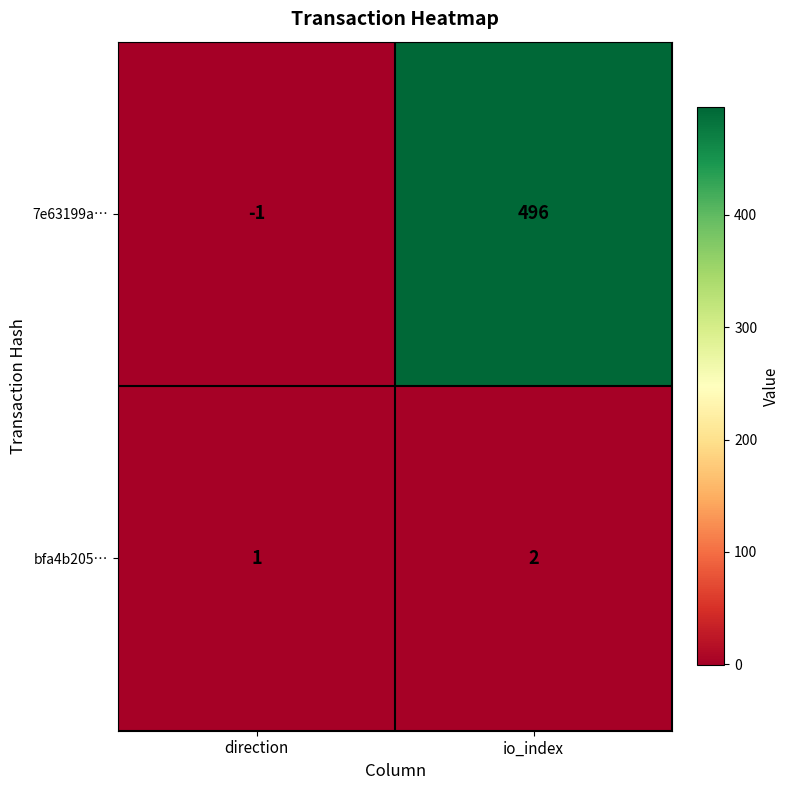

Rank the series by their average value, from highest to lowest.

7e63199a…, bfa4b205…